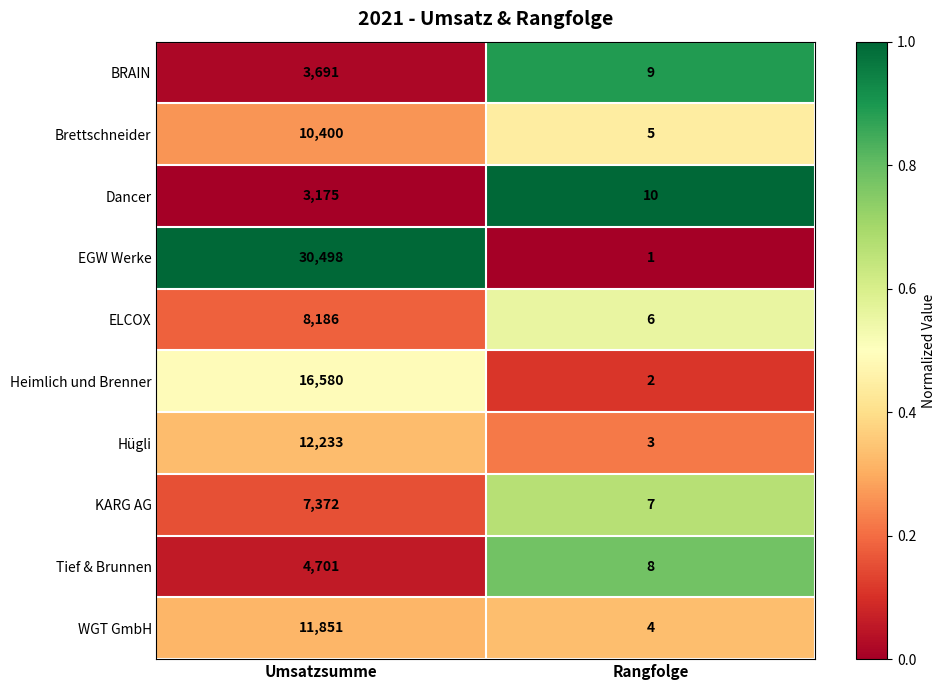

What is the difference between the highest and lowest values at Rangfolge?

9